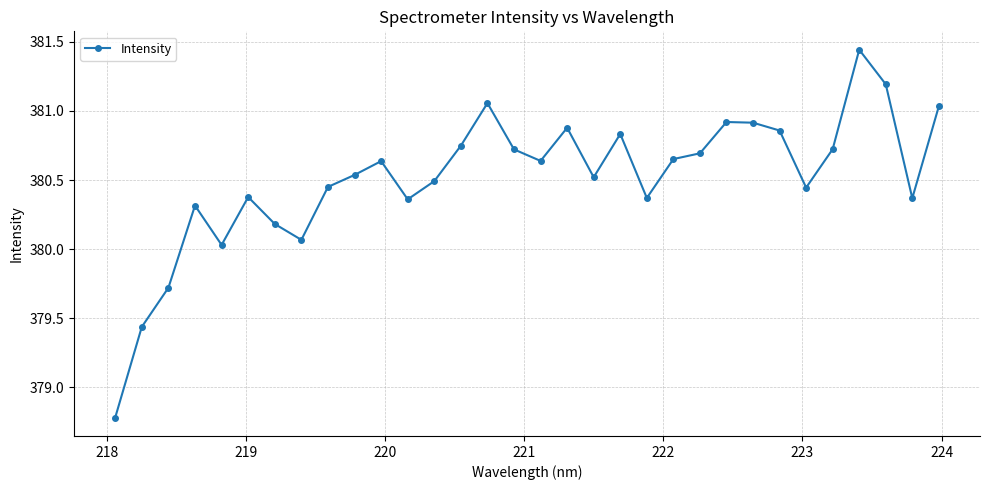

True or false: the data has more than 2 interior local peaks.

True